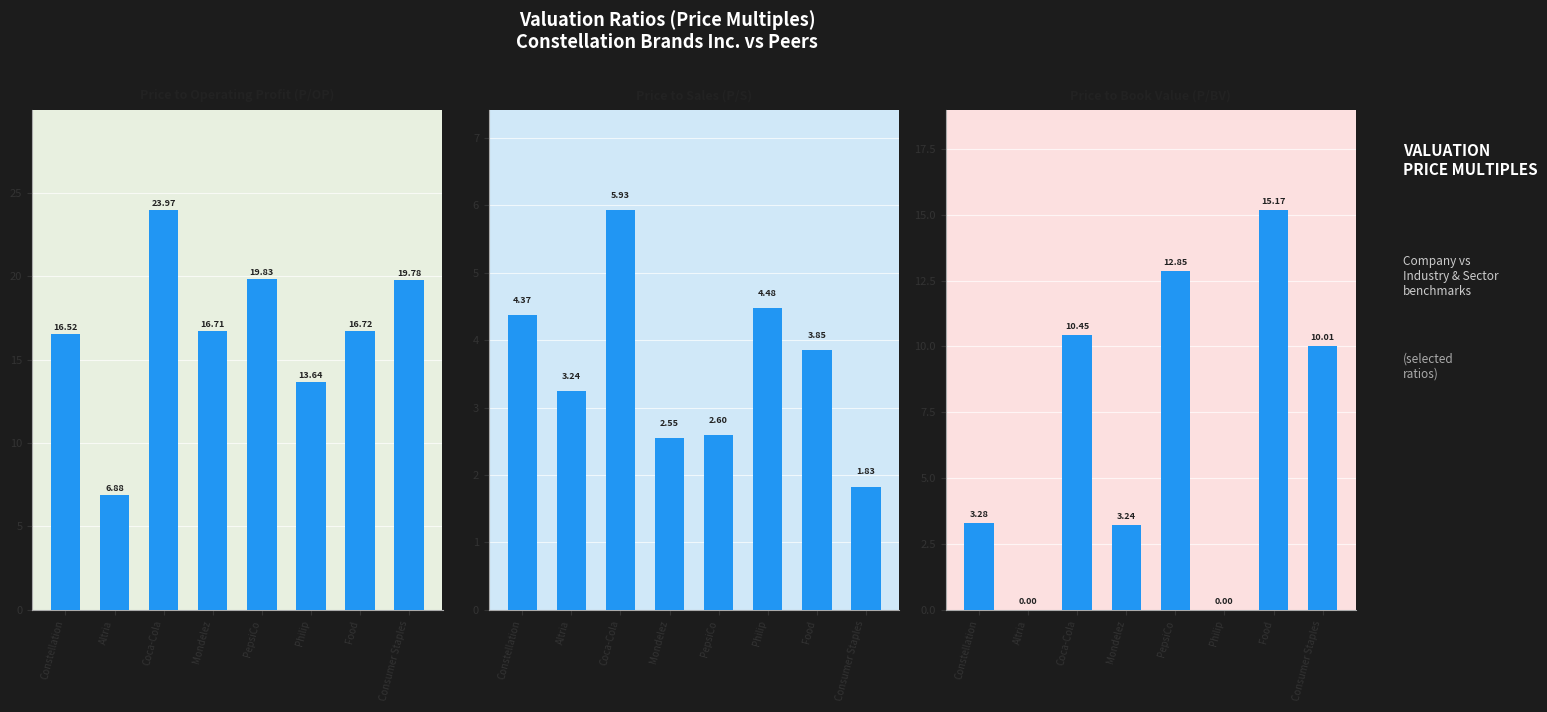

What is the total value across all series at Consumer Staples?

31.6